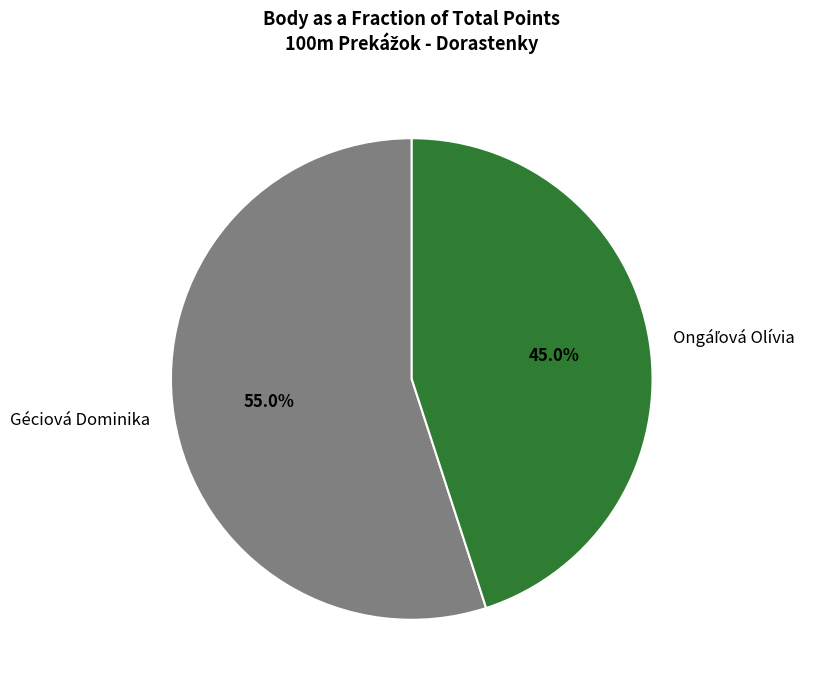

How much of the chart is everything except Géciová Dominika?

45.0%